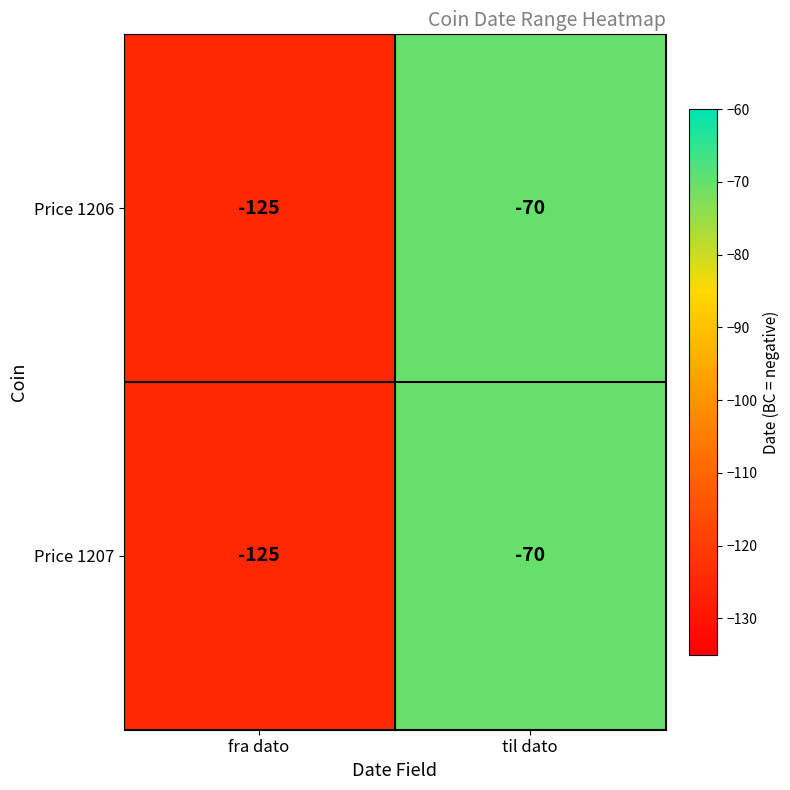

At which label is Price 1207 closest to -97?

til dato